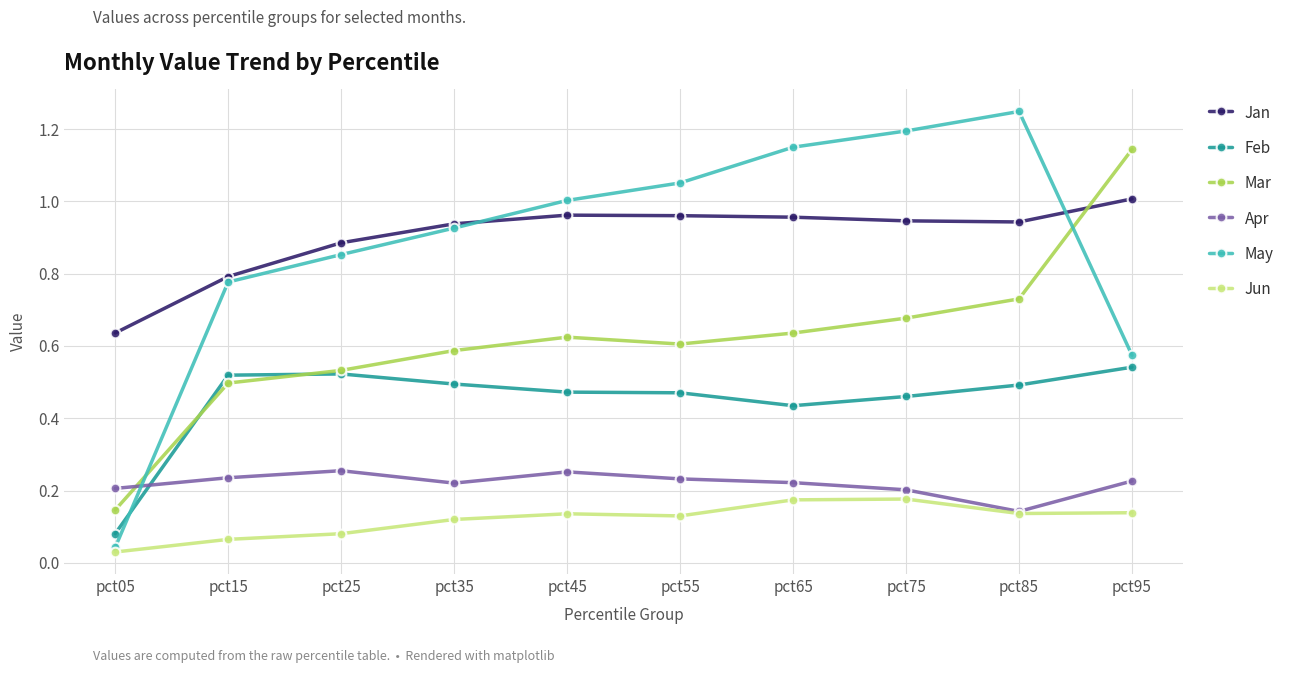

At which category does May reach its first local peak?

pct85